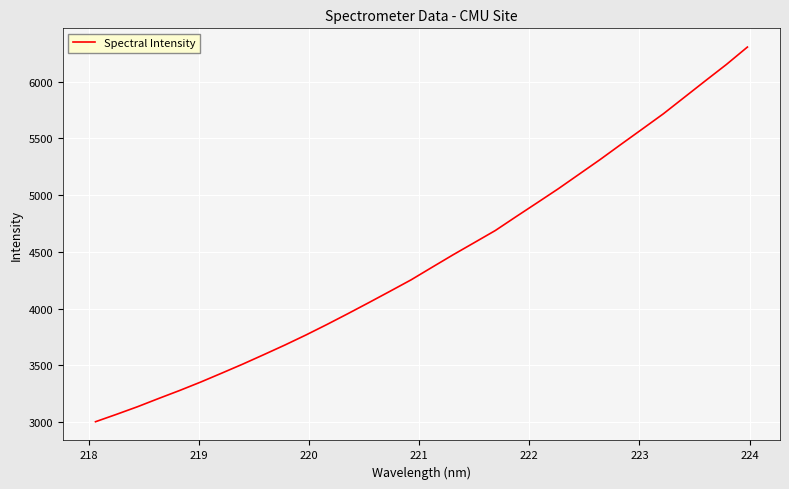

What is the difference between the maximum and minimum values?

3300.1